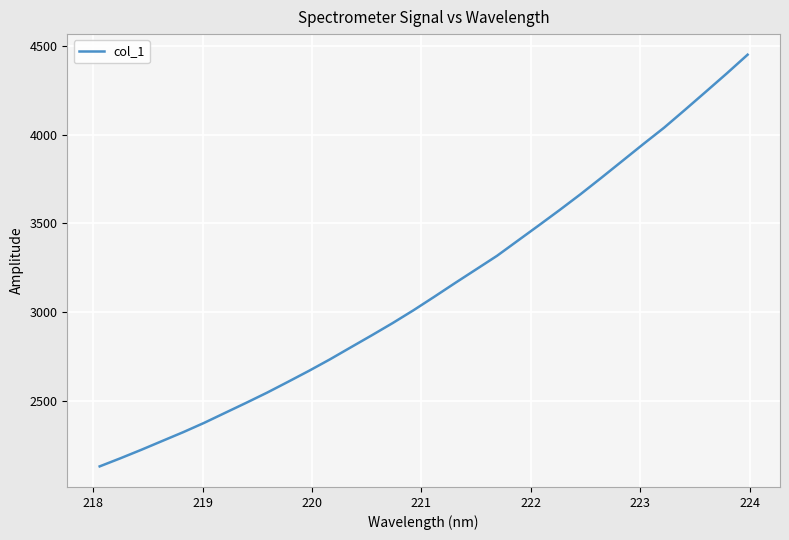

What is the sum of all values?

100360.9